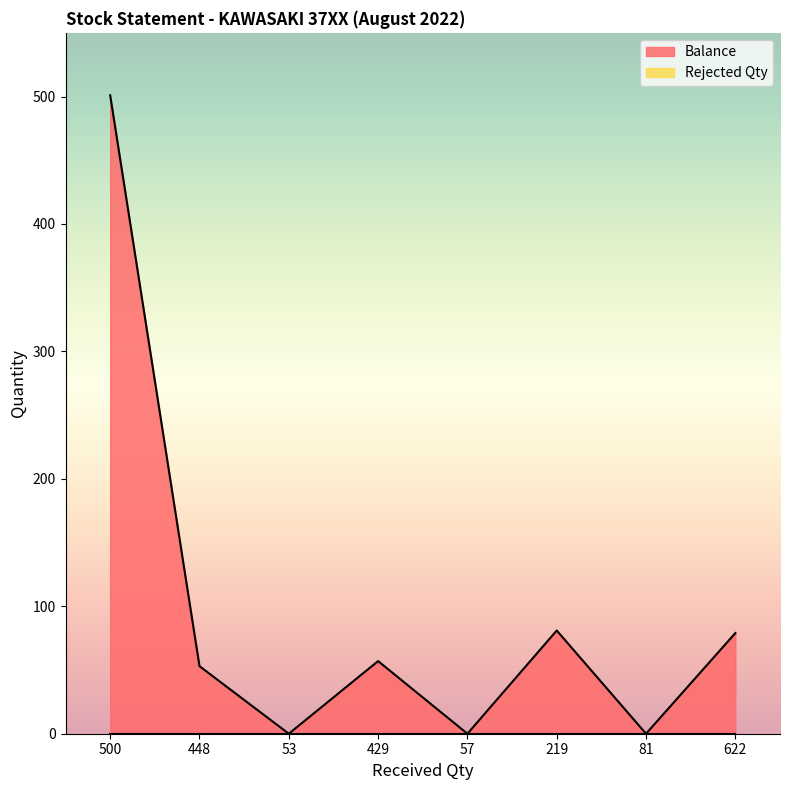

The value at 219 is 134. True or false?

False